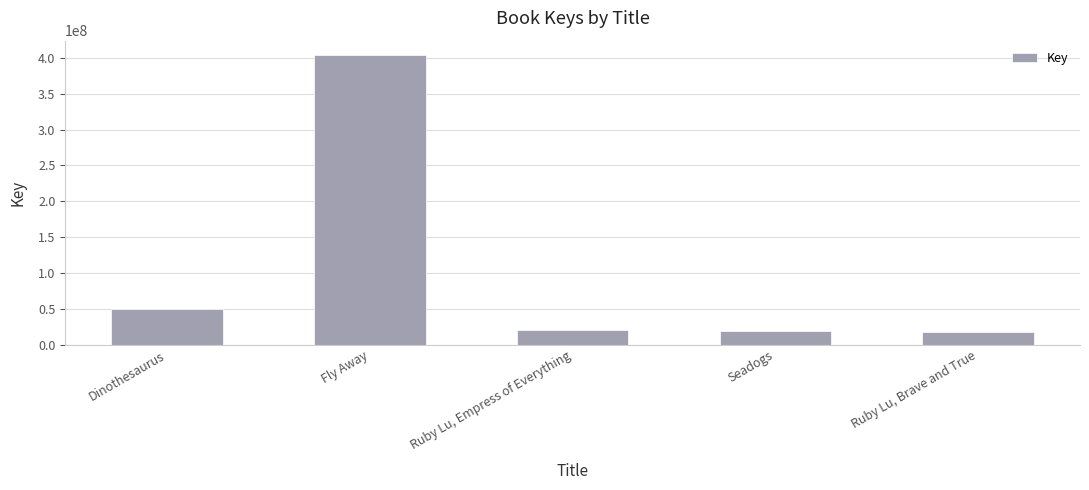

What is the difference between the values at Fly Away and Dinothesaurus?

354491724